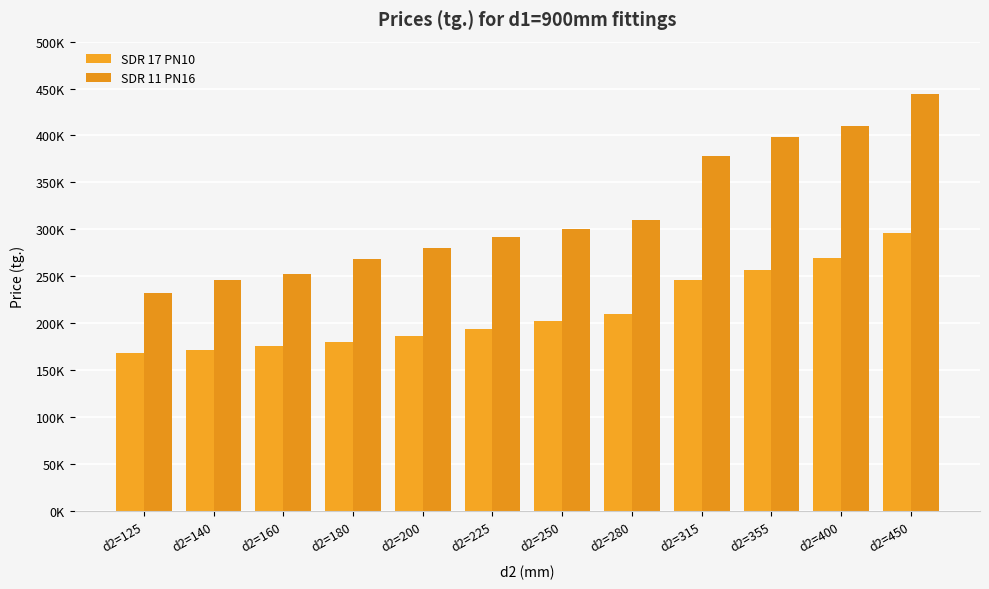

Which series has the largest total across all categories?

SDR 11 PN16